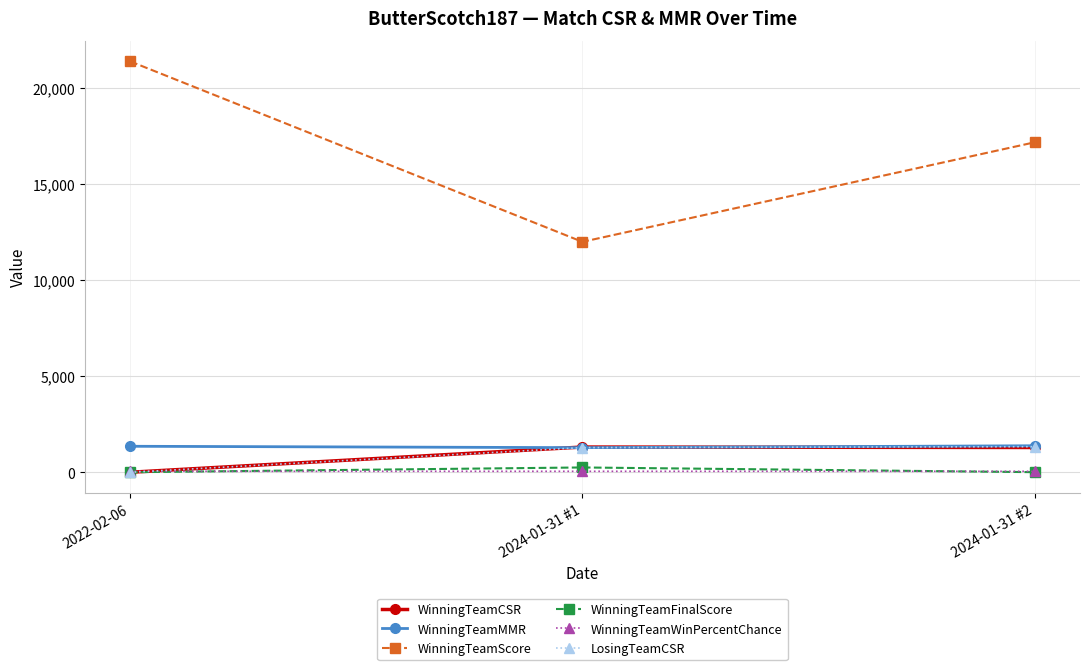

What are all the series names shown in the legend?

WinningTeamCSR, WinningTeamMMR, WinningTeamScore, WinningTeamFinalScore, WinningTeamWinPercentChance, LosingTeamCSR